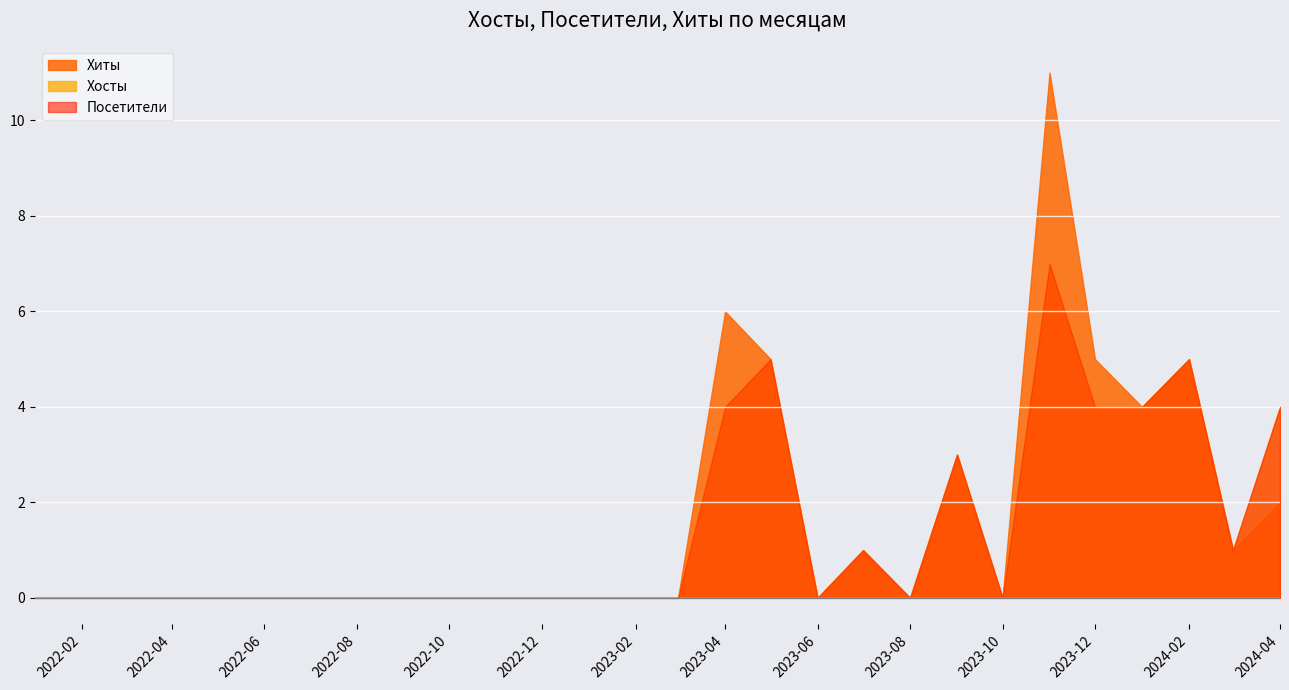

Does the chart display data point markers on the line(s)?

No